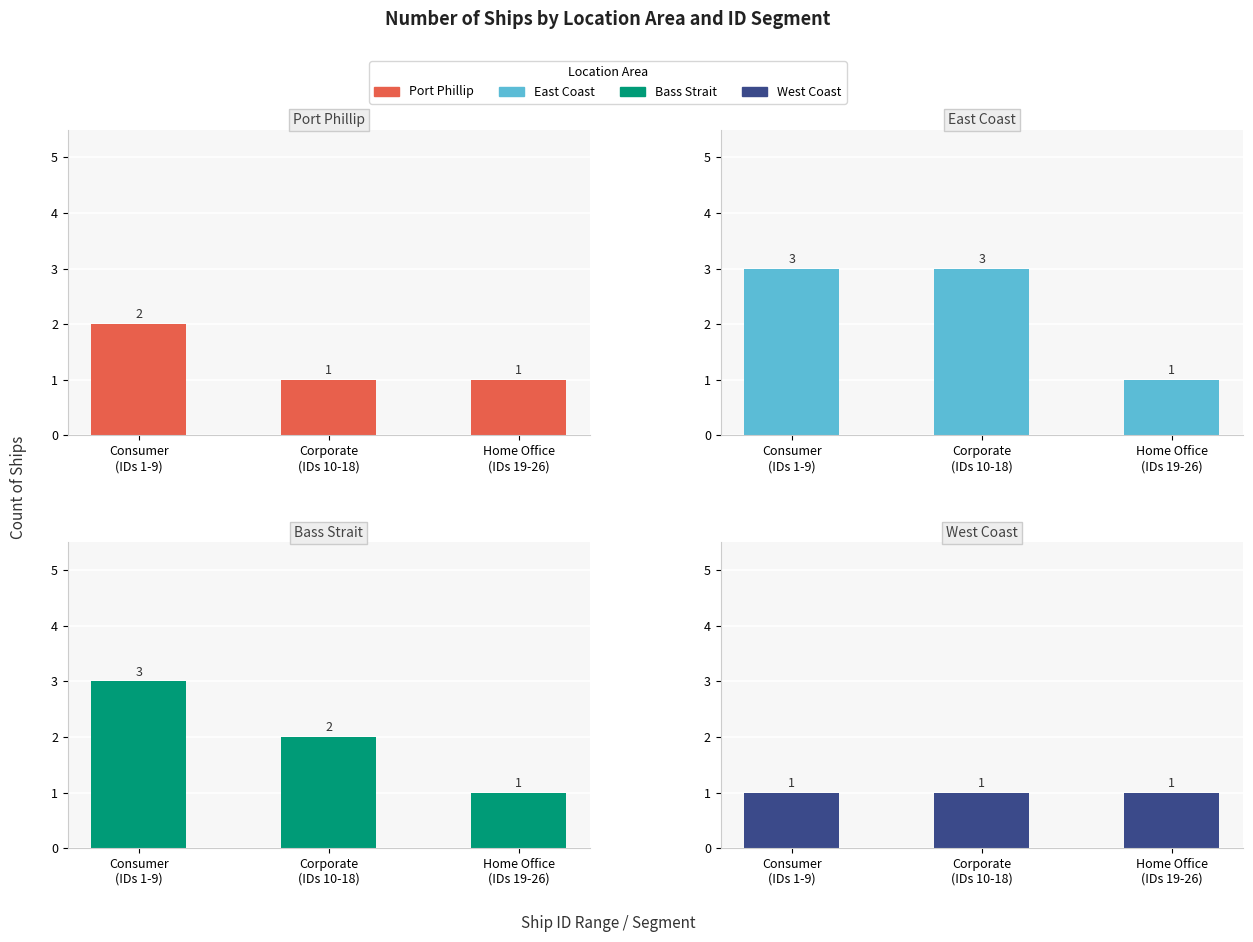

Reading left to right, list all the values displayed in this chart.

Port Phillip: Consumer
(IDs 1-9)=2	Corporate
(IDs 10-18)=1	Home Office
(IDs 19-26)=1
East Coast: Consumer
(IDs 1-9)=3	Corporate
(IDs 10-18)=3	Home Office
(IDs 19-26)=1
Bass Strait: Consumer
(IDs 1-9)=3	Corporate
(IDs 10-18)=2	Home Office
(IDs 19-26)=1
West Coast: Consumer
(IDs 1-9)=1	Corporate
(IDs 10-18)=1	Home Office
(IDs 19-26)=1